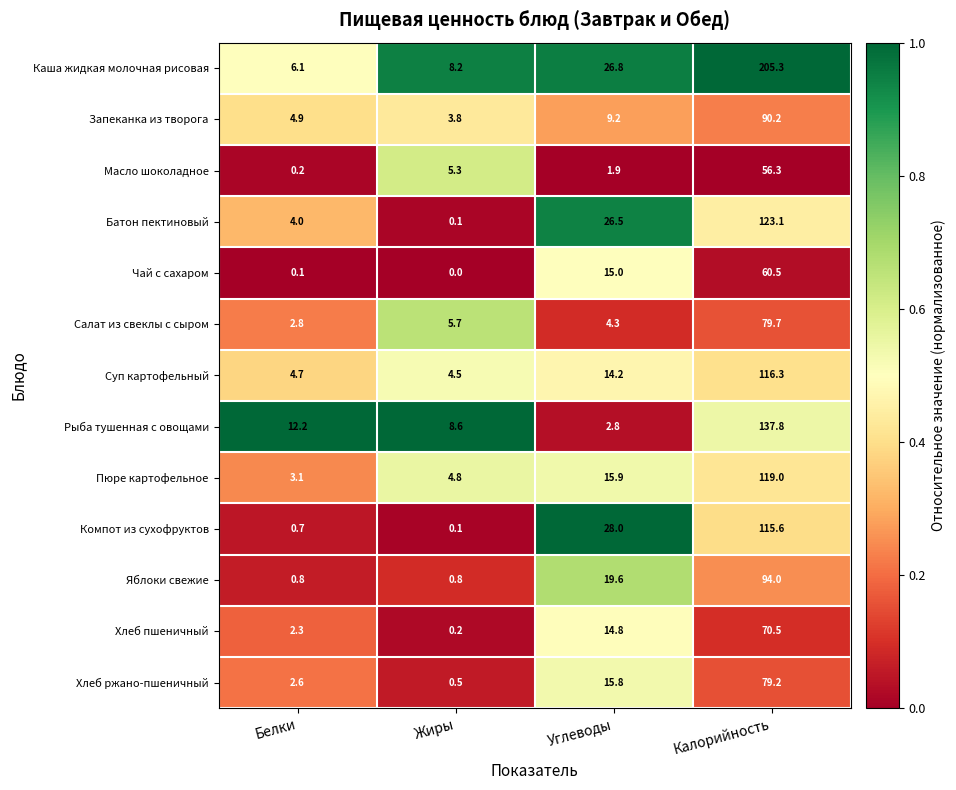

What is the difference between the highest and lowest values at Углеводы?

26.1